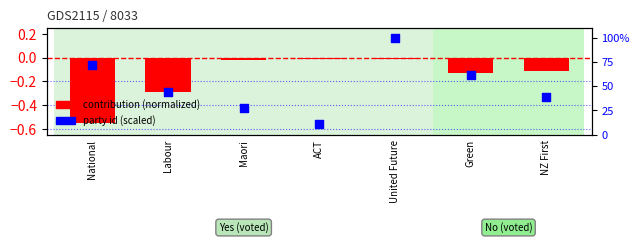

Which series reaches the minimum Y coordinate?

contribution (normalized)